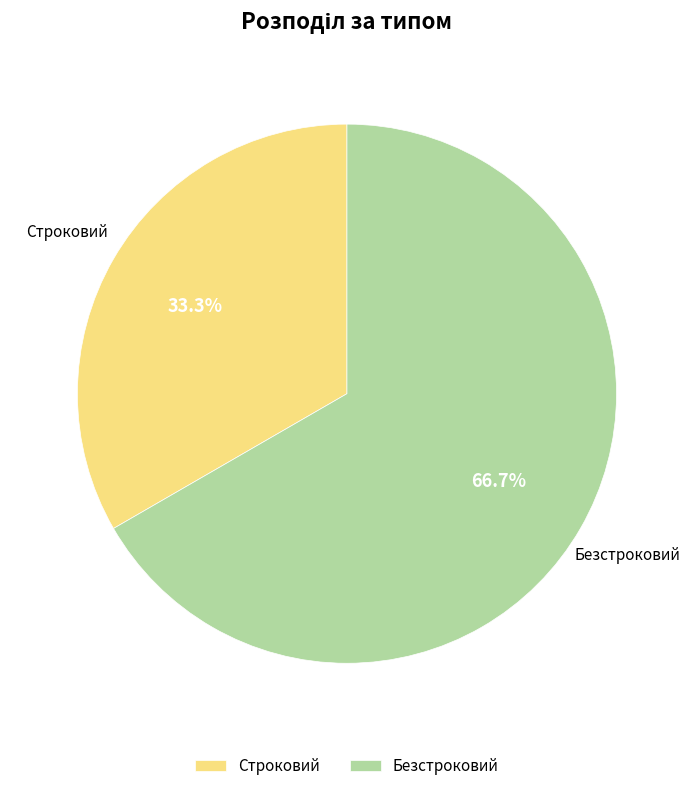

To the nearest percent, what percentage of the pie is Строковий?

33%